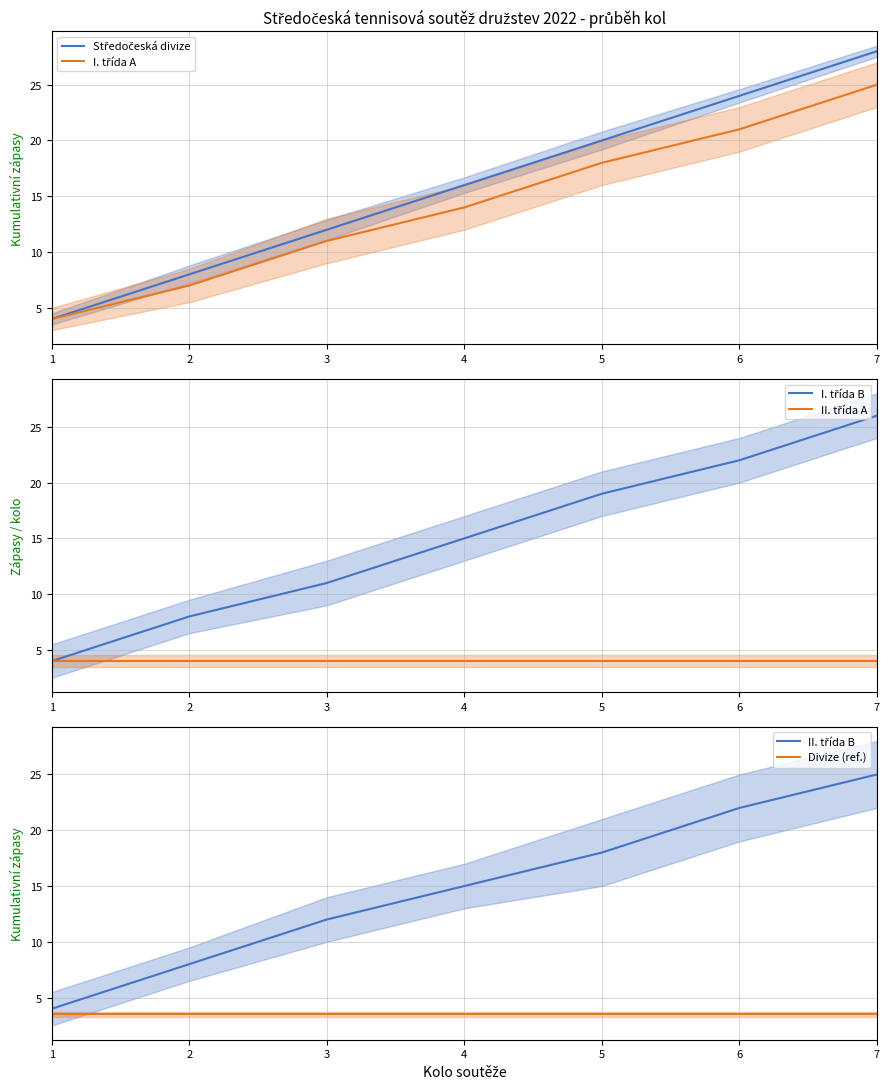

The II. třída B series shows 7.8 at 7. True or false?

False